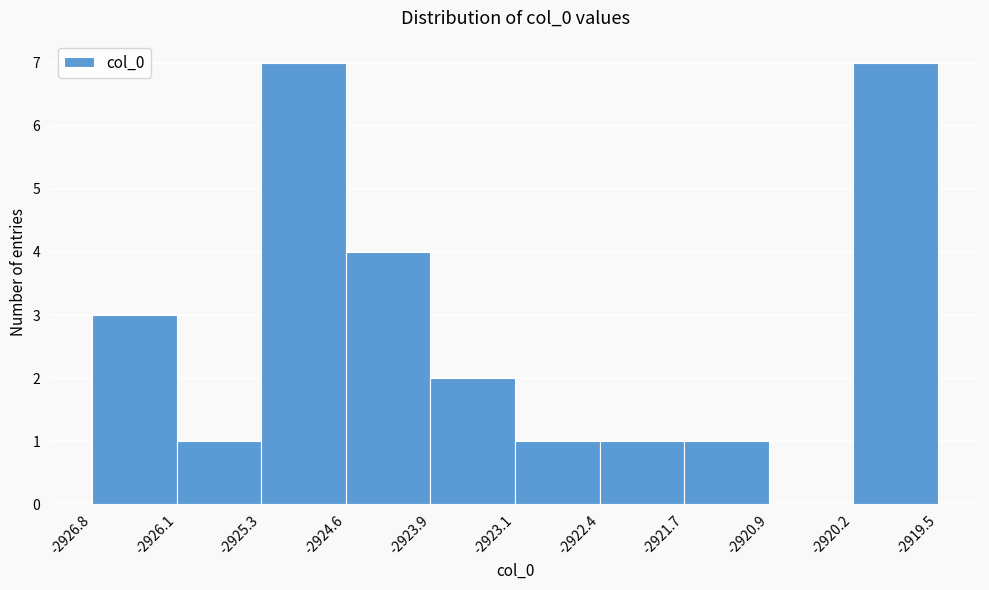

Reading left to right, transcribe this chart: for each bar, give the range it covers on the x-axis and its height. The values are not printed on the chart, so give them approximately, as read against the axis.

-2926.8 to -2926.1: 3
-2926.1 to -2925.3: 1
-2925.3 to -2924.6: 7
-2924.6 to -2923.9: 4
-2923.9 to -2923.1: 2
-2923.1 to -2922.4: 1
-2922.4 to -2921.7: 1
-2921.7 to -2920.9: 1
-2920.9 to -2920.2: 0
-2920.2 to -2919.5: 7